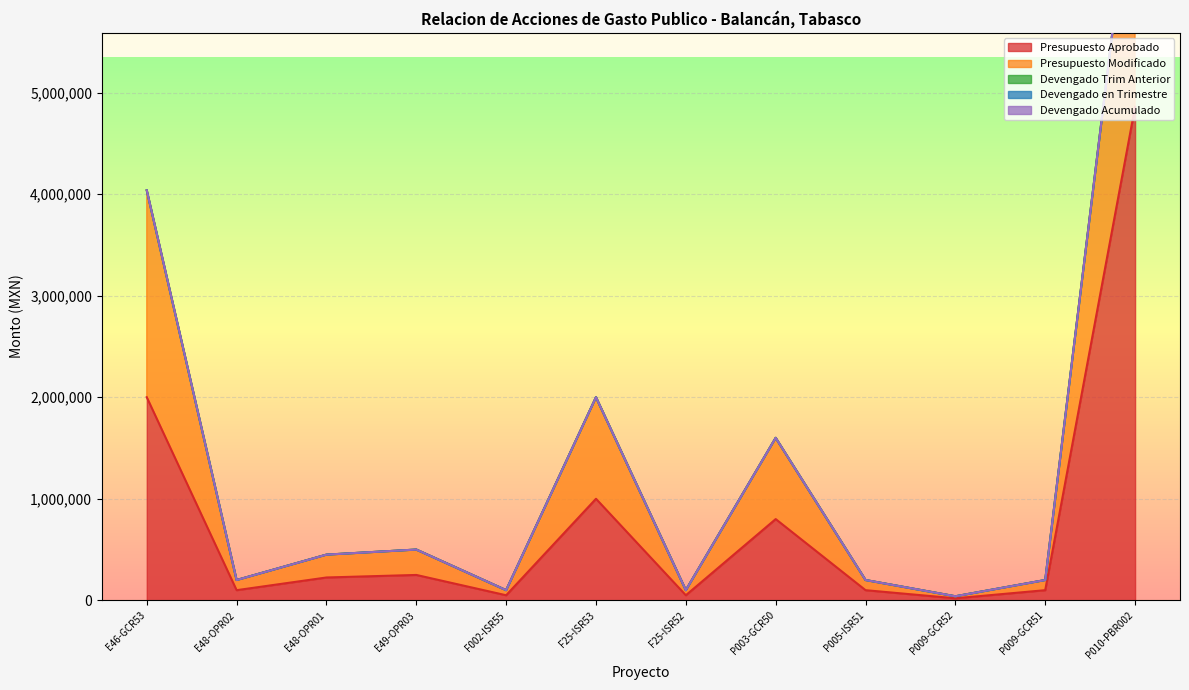

The value of Presupuesto Aprobado at E46-GCR53 is 2000000. True or false?

True